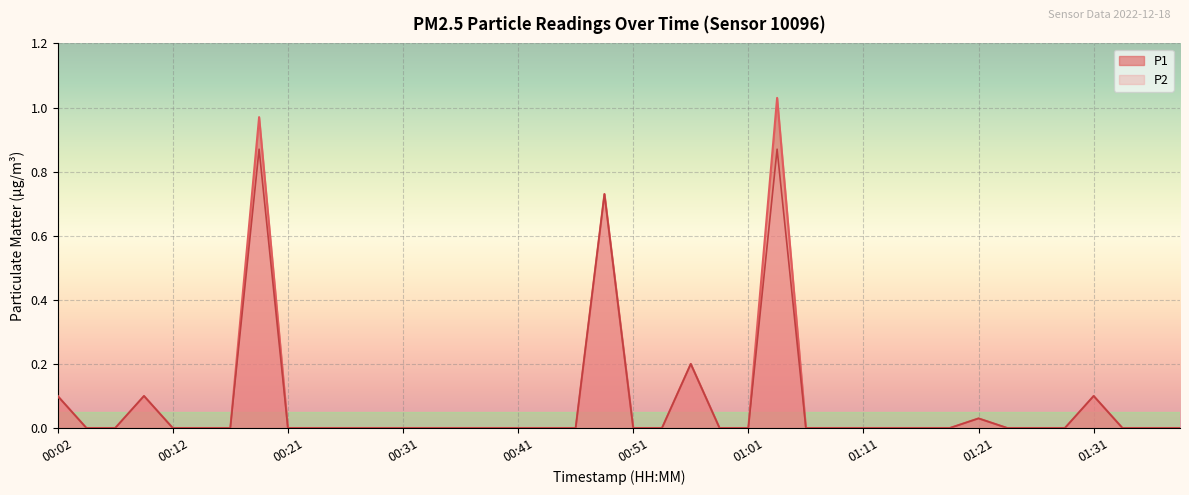

What is the label of the 36th point from the right?

00:12